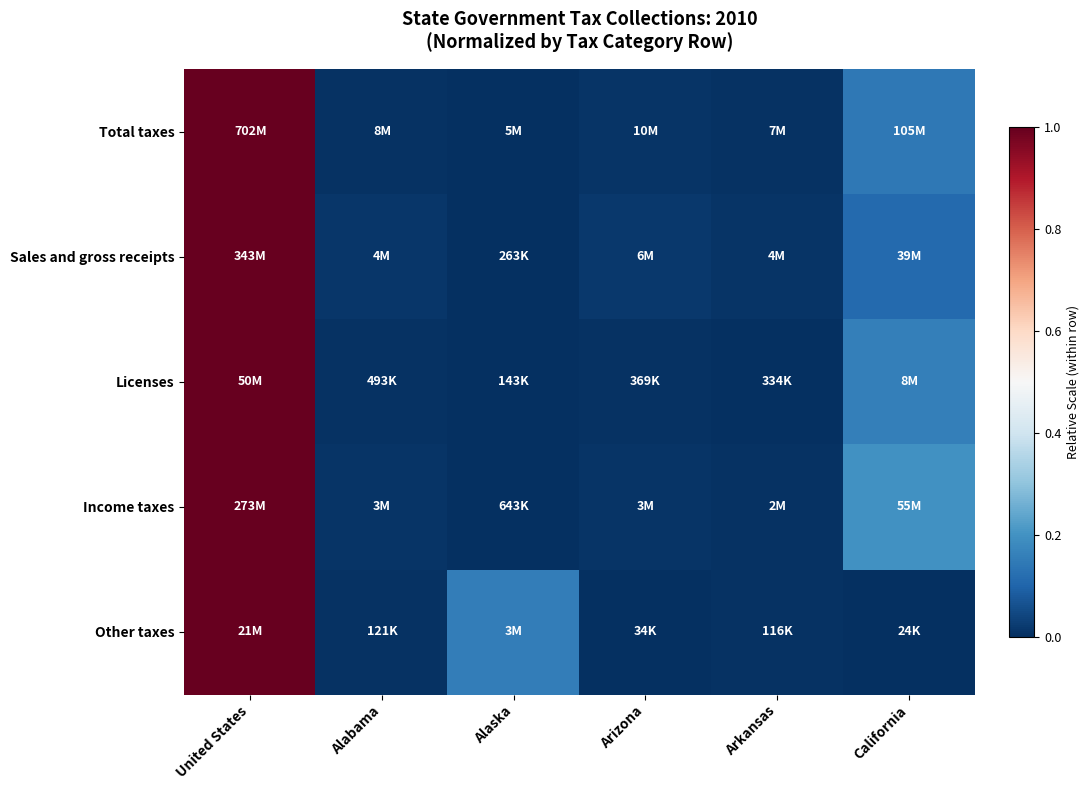

What is the total value across all series at California?

0.6